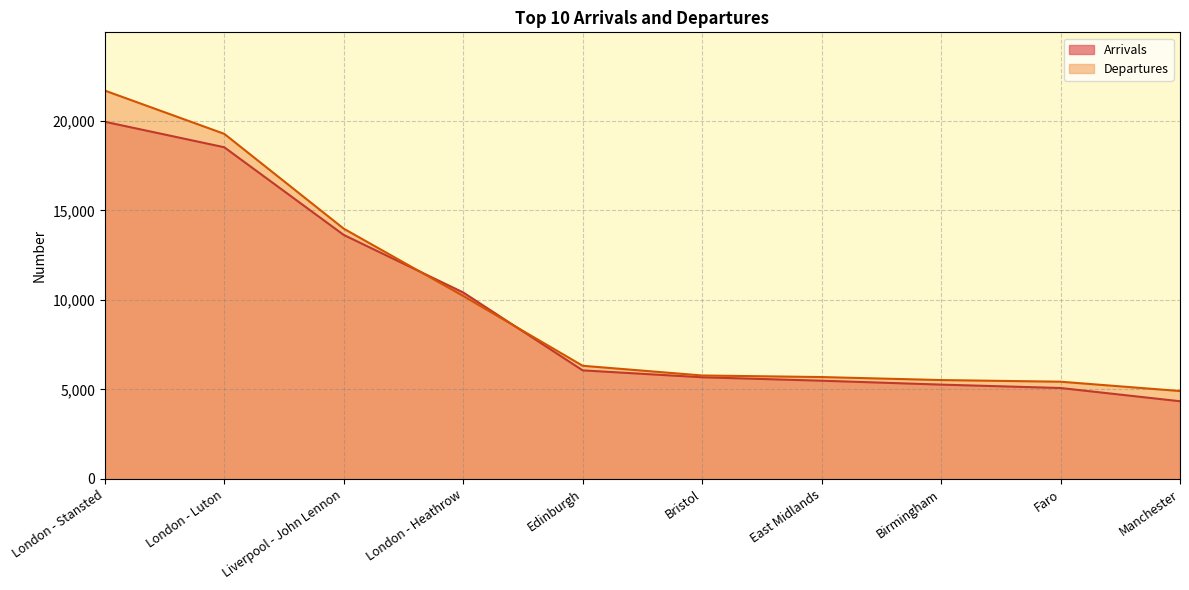

At how many categories does at least one series exceed 9862?

4